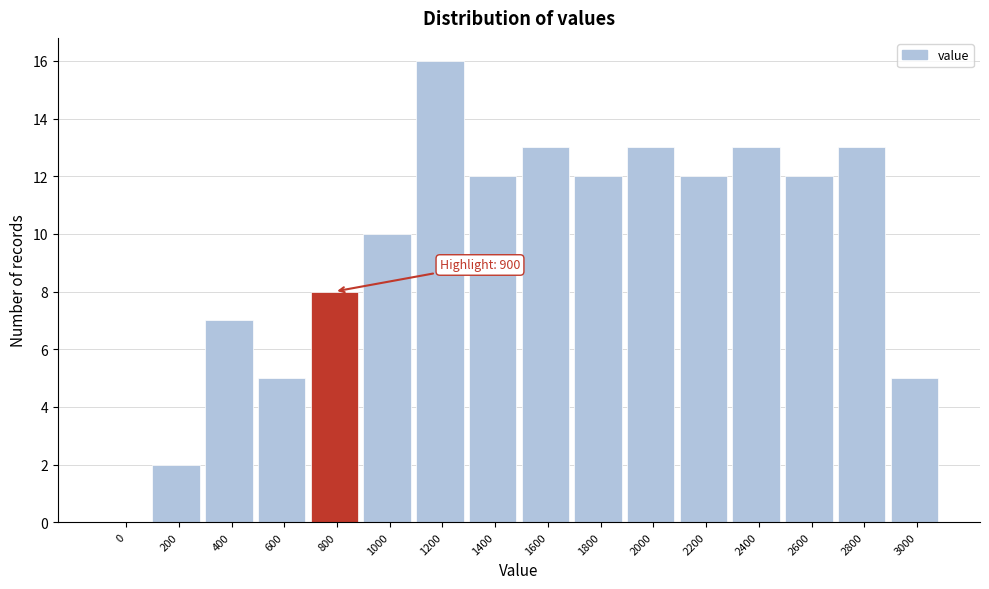

Reading left to right, extract all data points from this chart.

0=0	200=2	400=7	600=5	800=8	1000=10	1200=16	1400=12	1600=13	1800=12	2000=13	2200=12	2400=13	2600=12	2800=13	3000=5